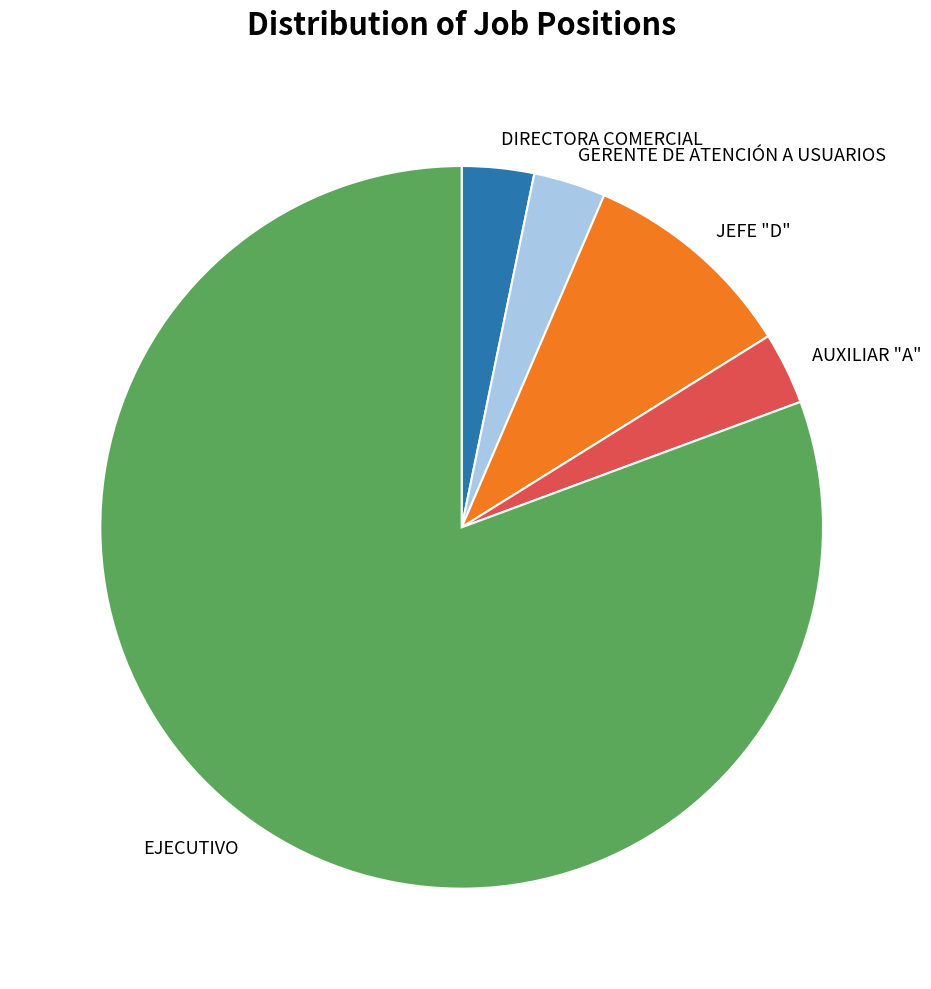

Does EJECUTIVO represent more than half of the total?

Yes